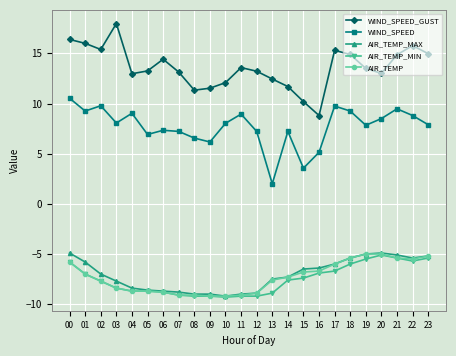

True or false: WIND_SPEED and WIND_SPEED_GUST cross at least once.

False